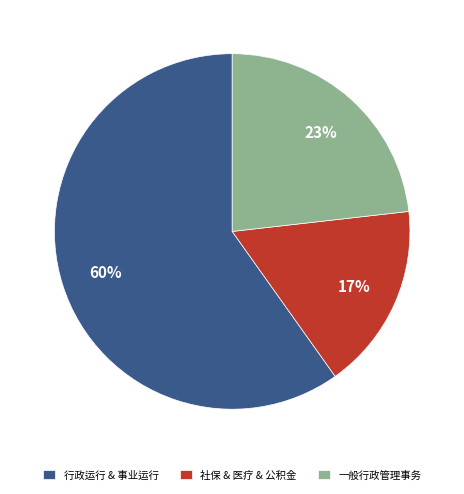

Do 社保 & 医疗 & 公积金 and 行政运行 & 事业运行 together represent more than half of the pie?

Yes